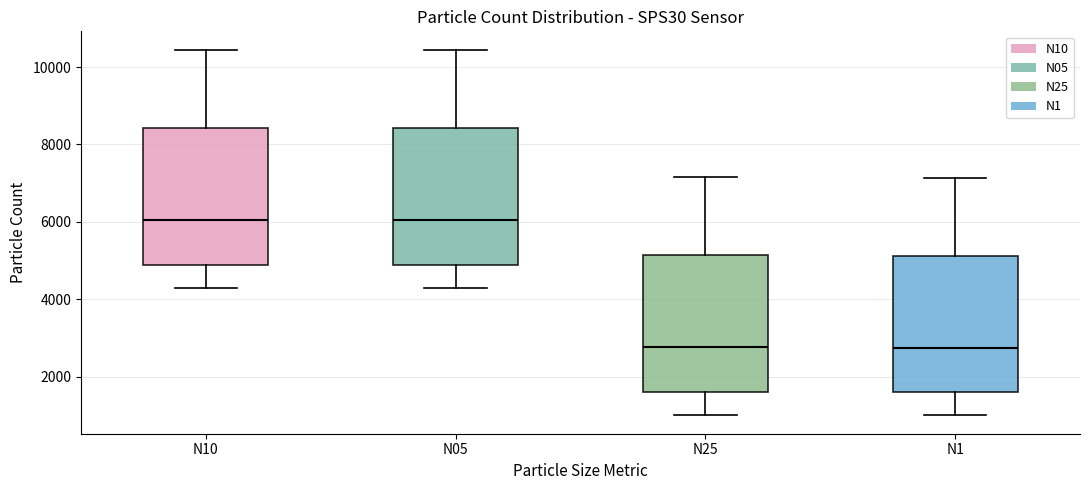

Reading left to right, read every box against the y-axis: the position of its median line, the range the box covers, and the ends of its whiskers. The values are not printed on the chart, so give them approximately, as read against the axis.

N10: median 6000, box 4800 to 8400, whiskers 4200 to 10400
N05: median 6000, box 4800 to 8400, whiskers 4200 to 10400
N25: median 2800, box 1600 to 5200, whiskers 1000 to 7200
N1: median 2800, box 1600 to 5200, whiskers 1000 to 7200